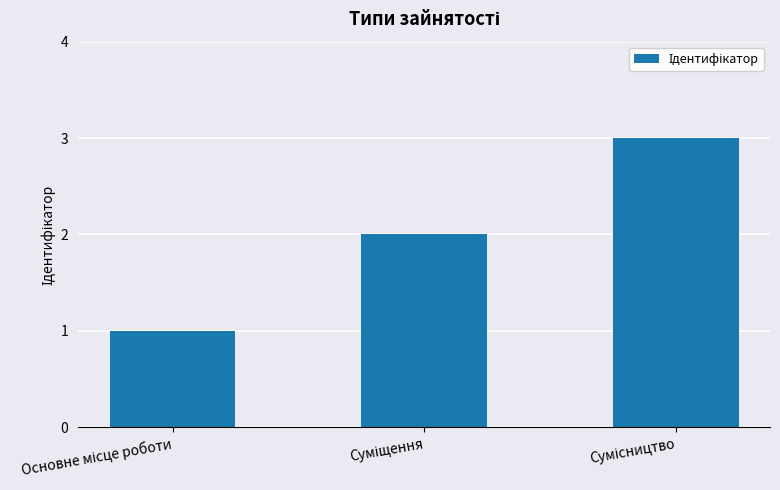

What is the maximum value shown in the chart?

3